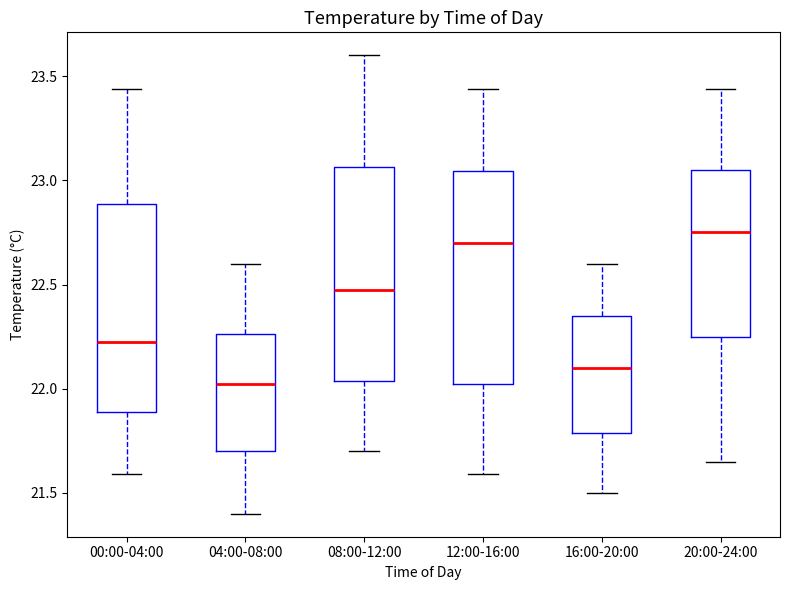

Reading left to right, read every box against the y-axis: the position of its median line, the range the box covers, and the ends of its whiskers. The values are not printed on the chart, so give them approximately, as read against the axis.

00:00-04:00: median 22.25, box 21.90 to 22.90, whiskers 21.60 to 23.45
04:00-08:00: median 22.05, box 21.70 to 22.25, whiskers 21.40 to 22.60
08:00-12:00: median 22.50, box 22.05 to 23.05, whiskers 21.70 to 23.60
12:00-16:00: median 22.70, box 22.05 to 23.05, whiskers 21.60 to 23.45
16:00-20:00: median 22.10, box 21.80 to 22.35, whiskers 21.50 to 22.60
20:00-24:00: median 22.75, box 22.25 to 23.05, whiskers 21.65 to 23.45